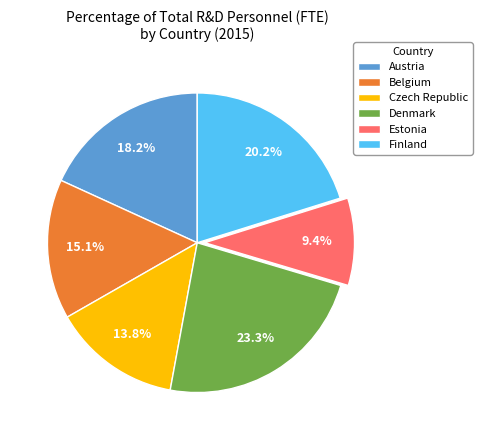

Rank the categories by value from lowest to highest.

Estonia, Czech Republic, Belgium, Austria, Finland, Denmark